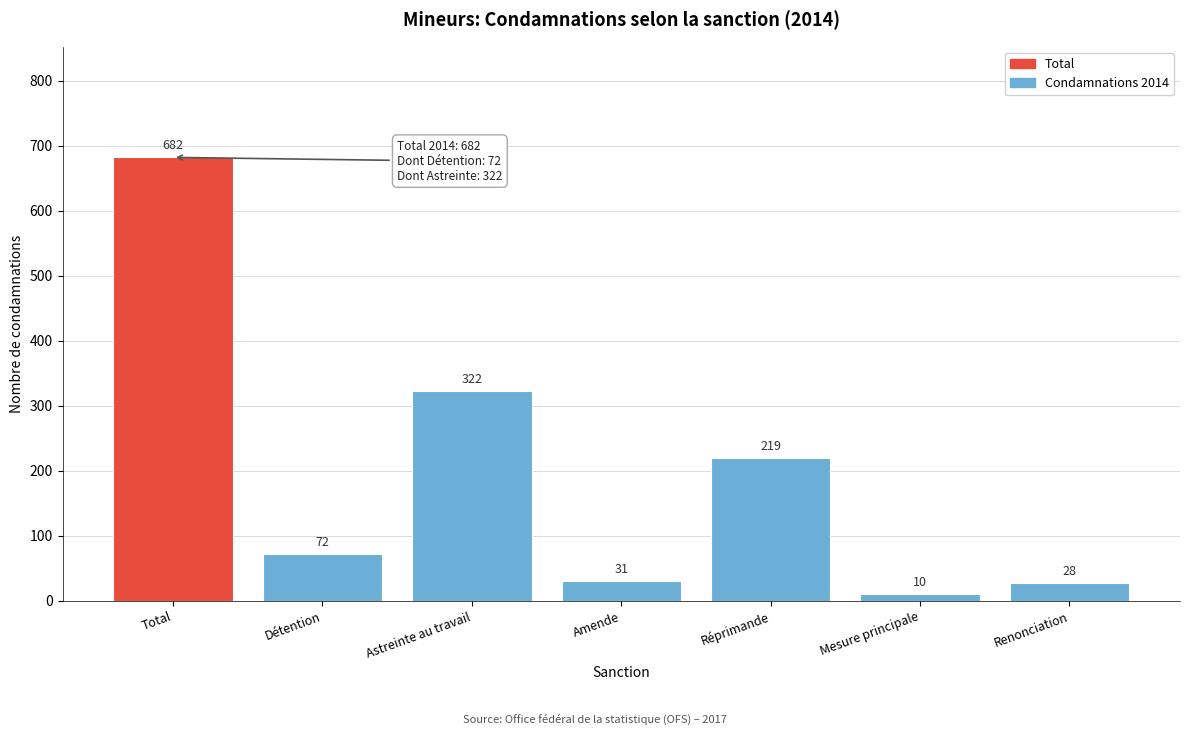

Reading left to right, what are all the values shown in this chart?

682	72	322	31	219	10	28